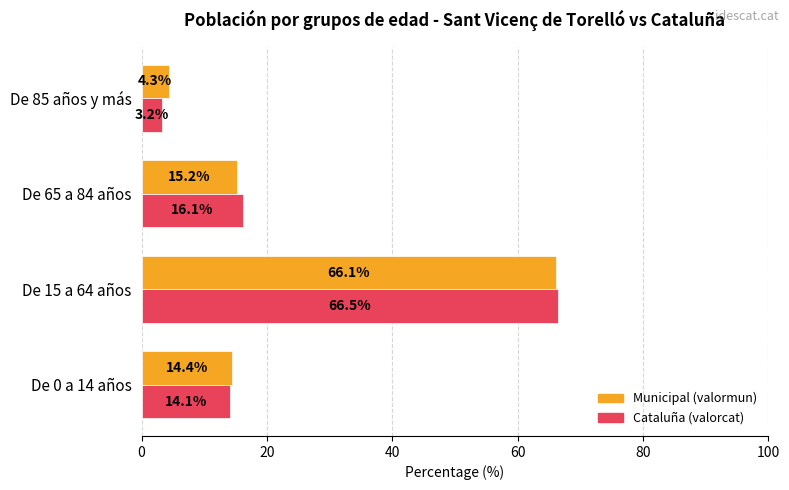

At which category is the sum across all series the highest?

De 15 a 64 años